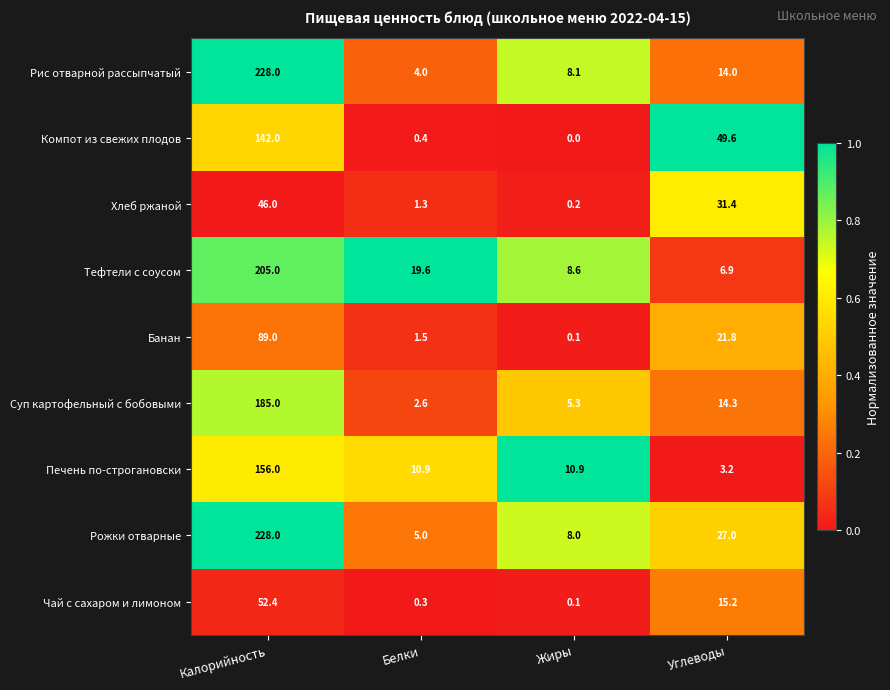

True or false: Банан has a value of 89.0 at Калорийность.

True